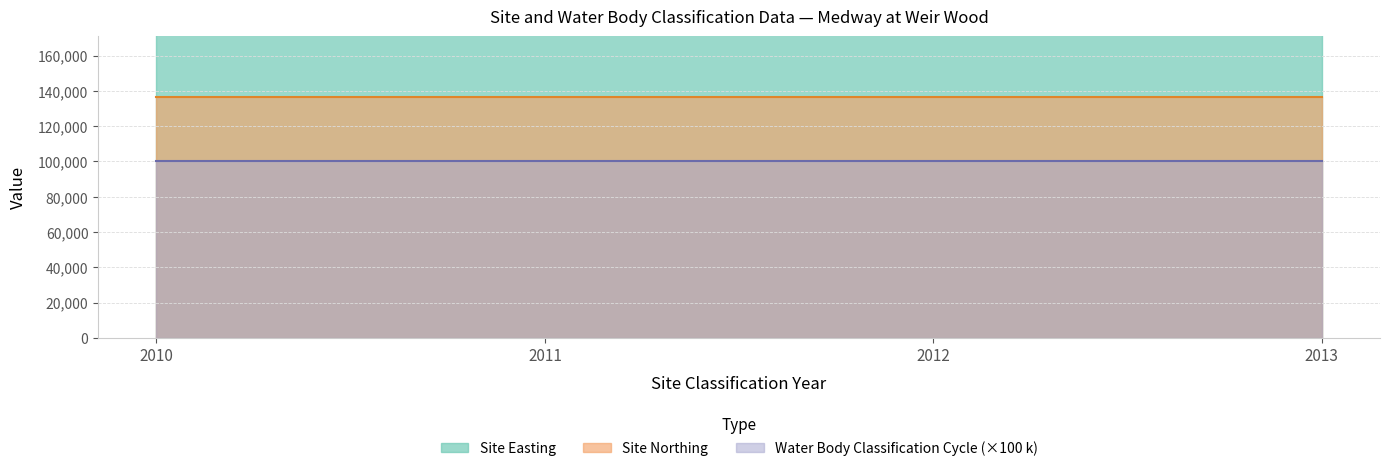

The value of Site Northing at 2010 is 90217. True or false?

False